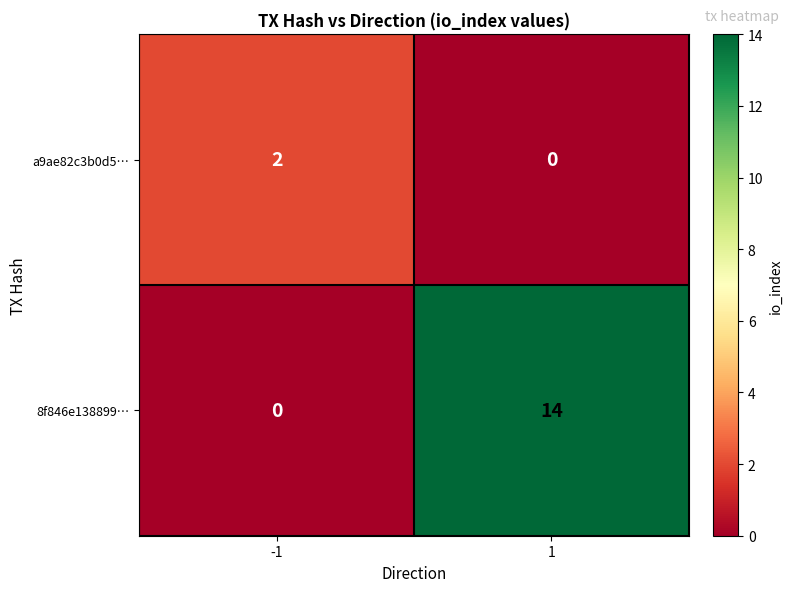

Between -1 and 1, which series saw the biggest shift?

8f846e138899…